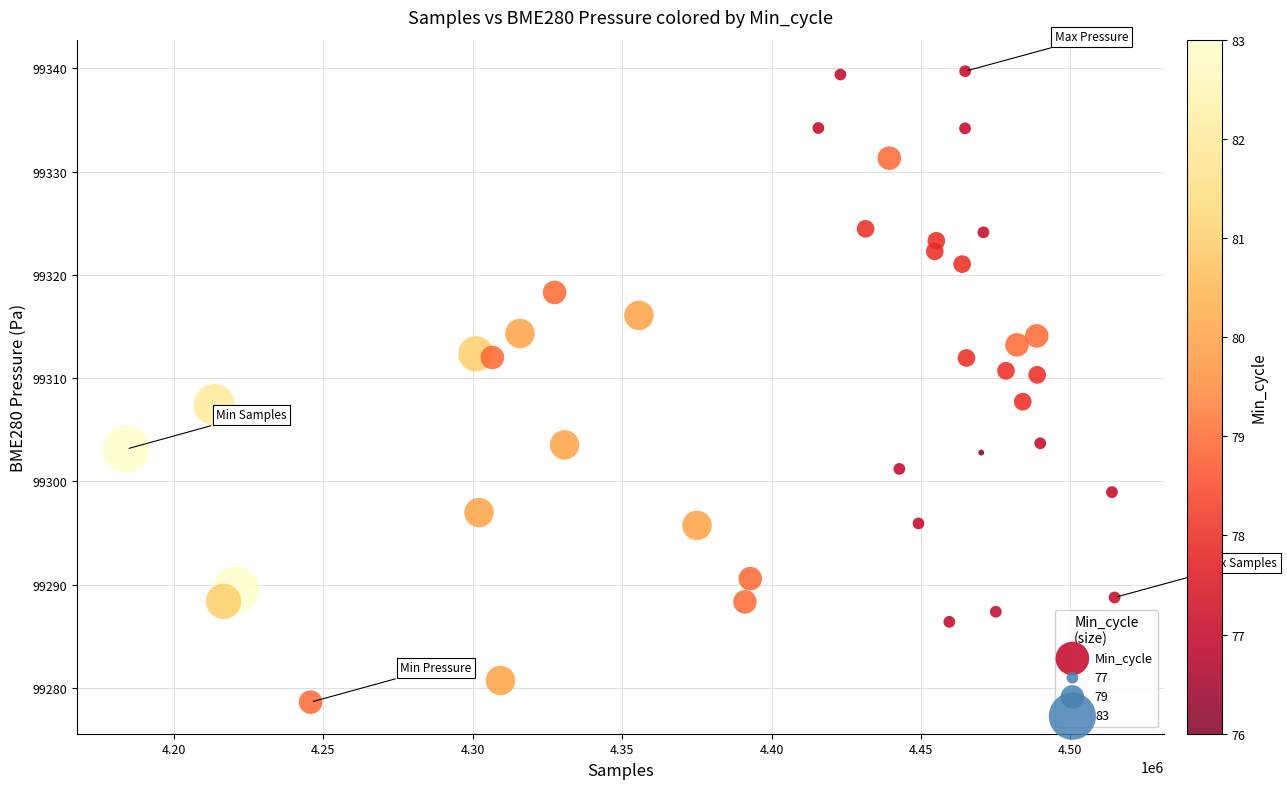

What is the range of X values (max minus min)?

330620.0